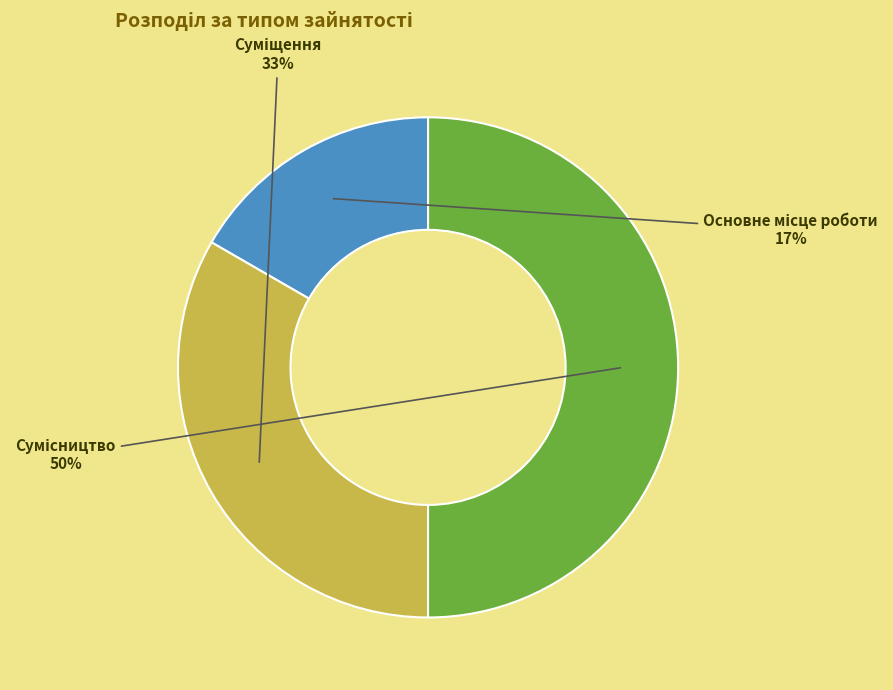

To the nearest percent, what is the average slice percentage?

33%